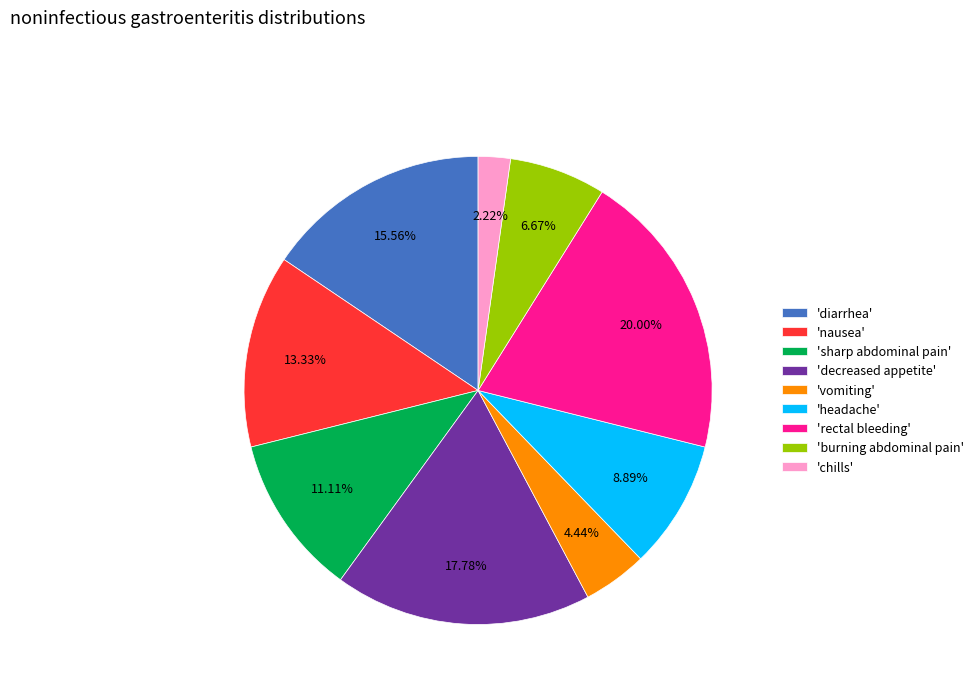

Rank the categories by value from highest to lowest.

'rectal bleeding', 'decreased appetite', 'diarrhea', 'nausea', 'sharp abdominal pain', 'headache', 'burning abdominal pain', 'vomiting', 'chills'